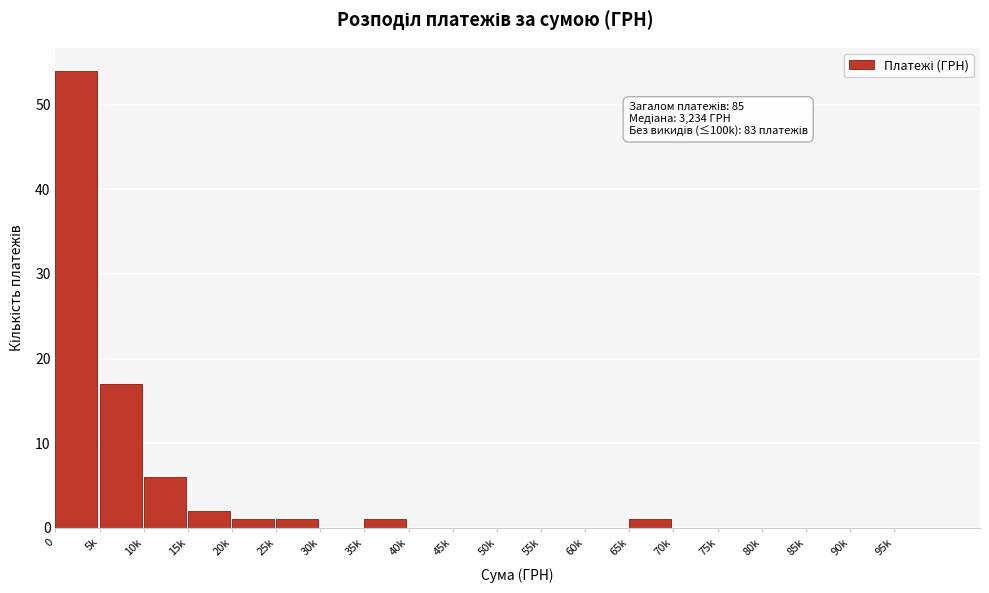

Reading left to right, transcribe all the data shown in this chart.

0=54	5k=17	10k=6	15k=2	20k=1	25k=1	30k=0	35k=1	40k=0	45k=0	50k=0	55k=0	60k=0	65k=1	70k=0	75k=0	80k=0	85k=0	90k=0	95k=0